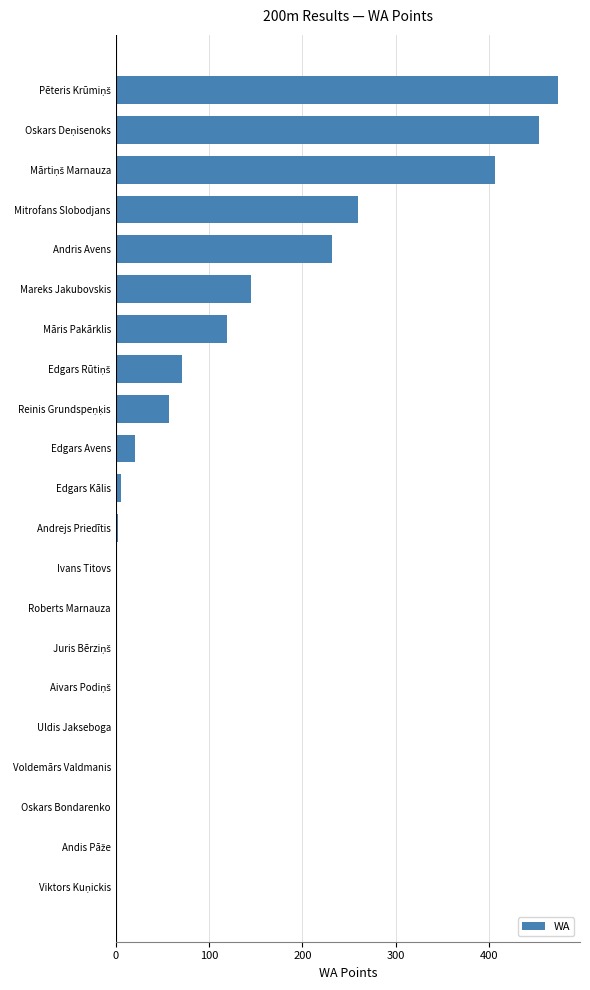

What is the sum of all values?

2248